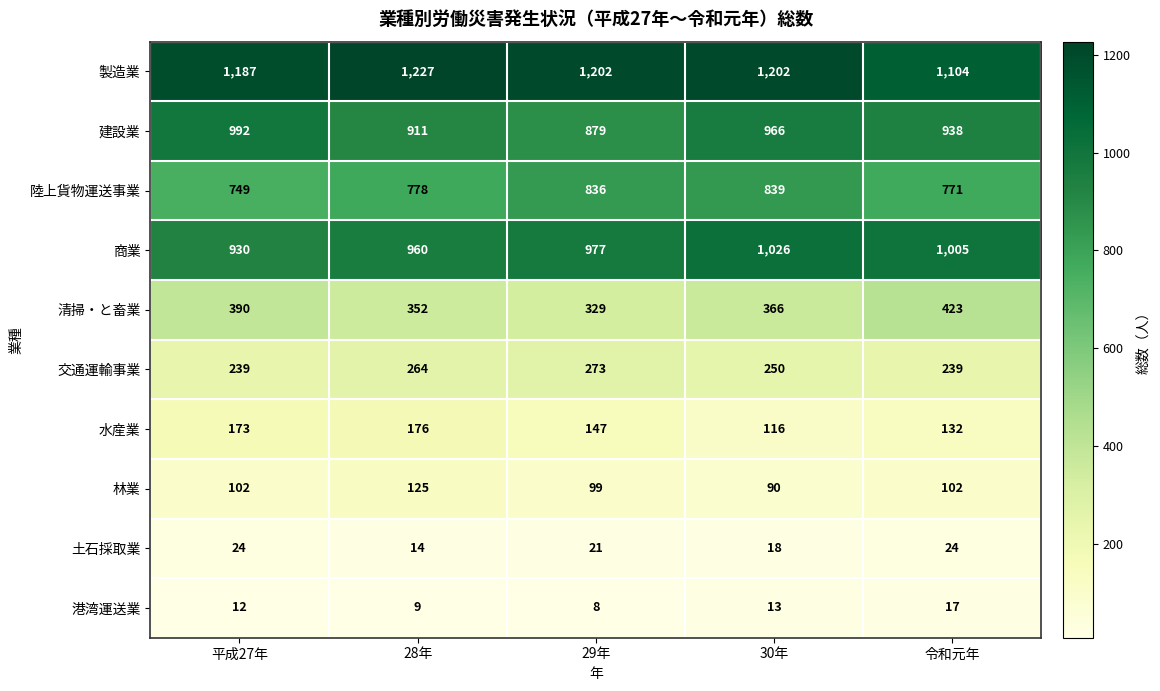

Which series has the largest total across all categories?

製造業